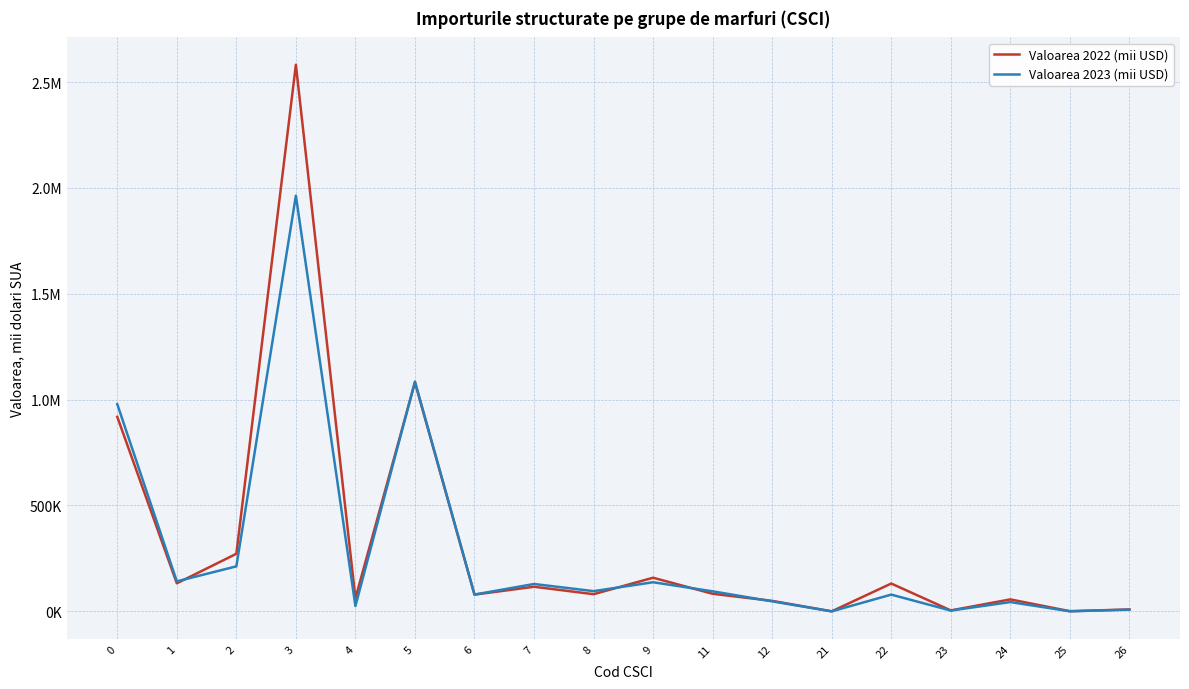

What are all the series names shown in the legend?

Valoarea 2022 (mii USD), Valoarea 2023 (mii USD)